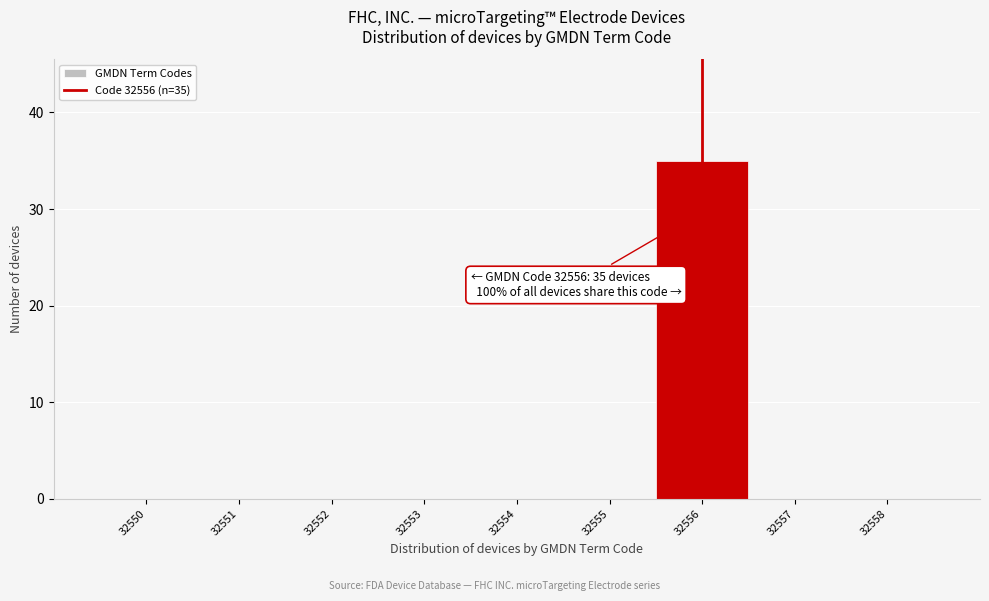

Over which range of the x-axis is the bar tallest?

32555.5 to 32556.5